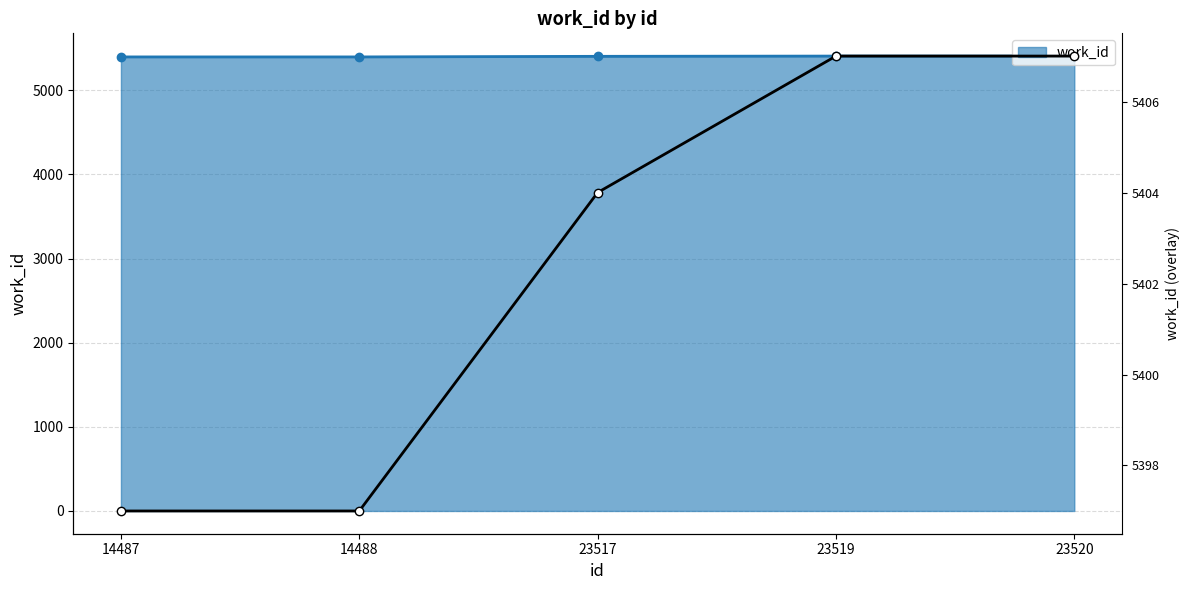

True or false: the data has more than 2 interior local peaks.

False